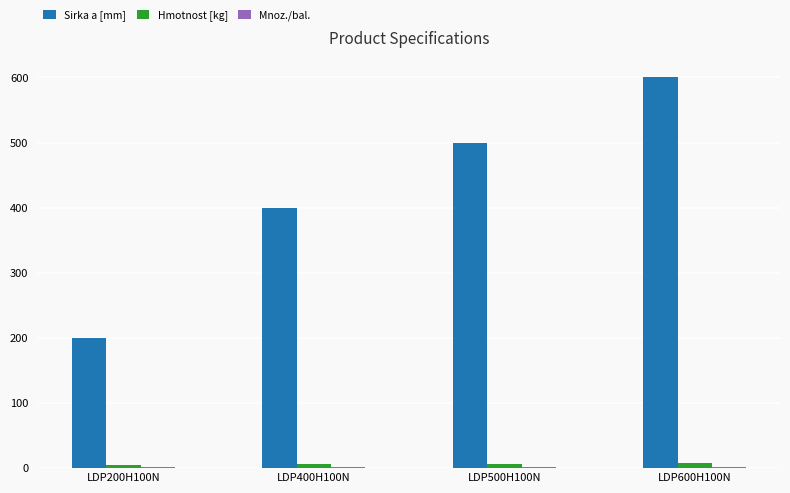

True or false: Sirka a [mm] has a value of 162.5 at LDP400H100N.

False